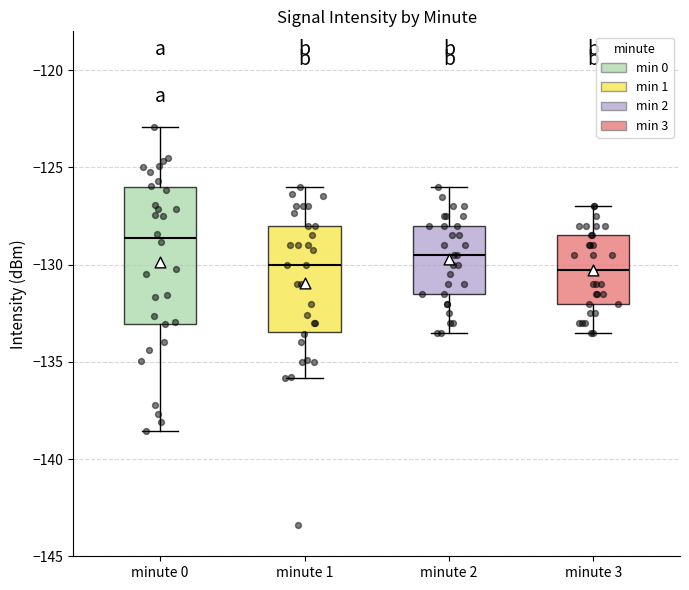

Where does the median line of the box for minute 0 sit on the y-axis? The values are not printed on the chart, so give them approximately, as read against the axis.

-128.5